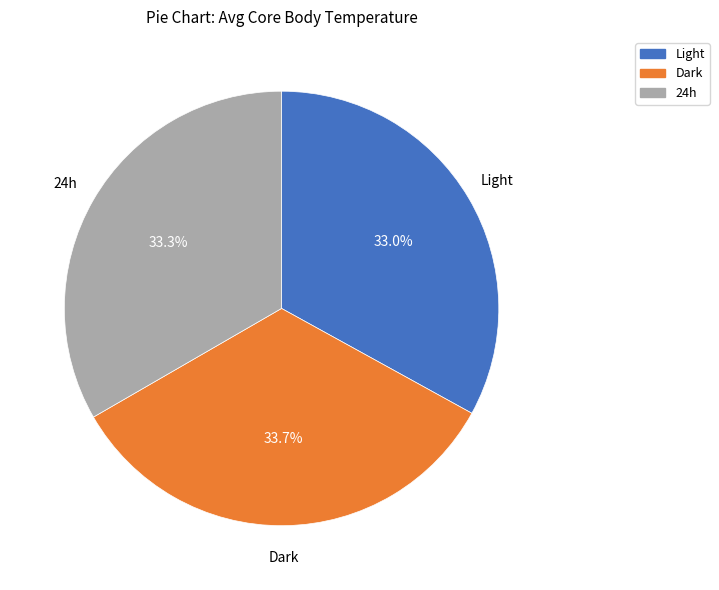

Count the number of slices in the pie.

3